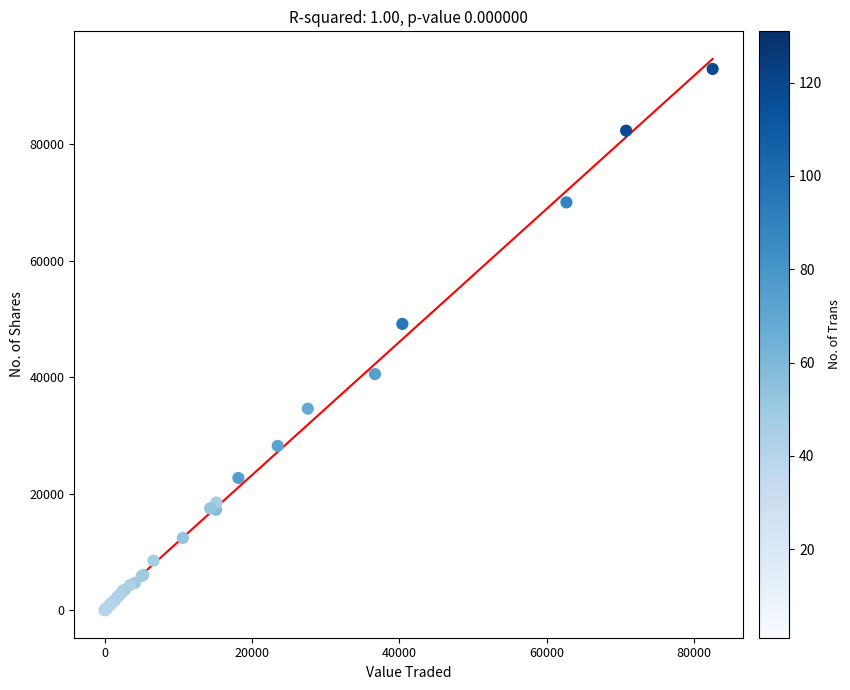

What Y value in the scatter plot is closest to 46463?

49147